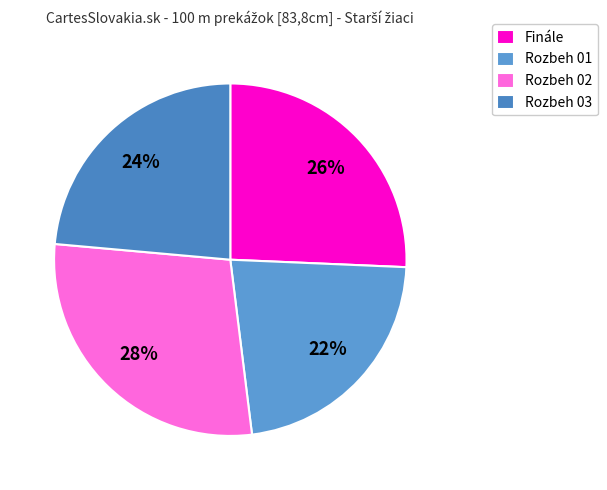

What is the smallest slice in the pie chart?

Rozbeh 01